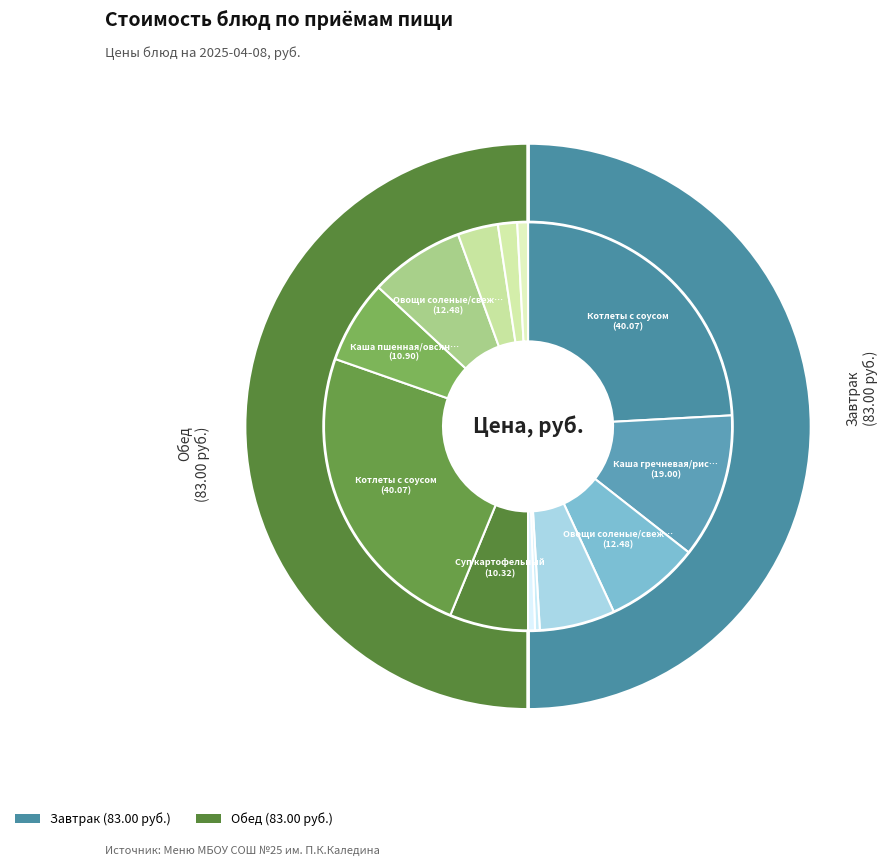

How many segments does this pie chart have?

13